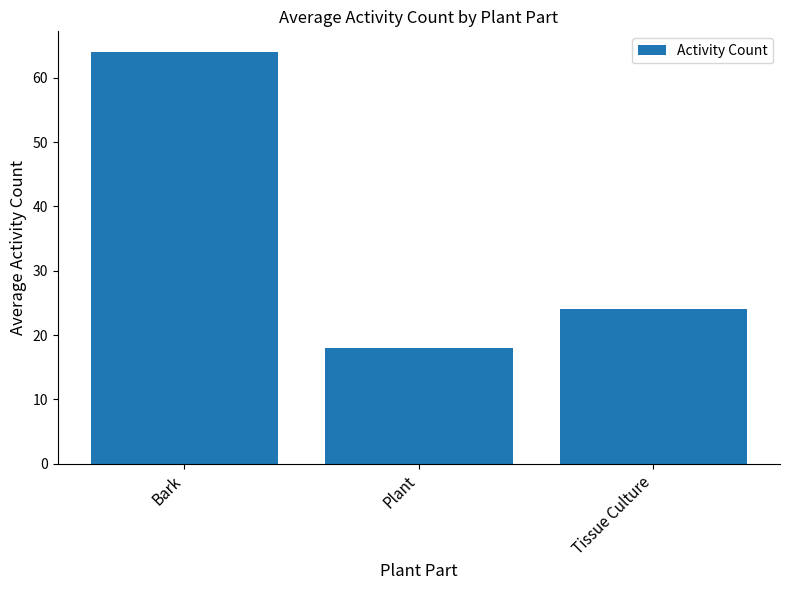

Approximately how many times larger is the value at Tissue Culture compared to Plant?

1.3